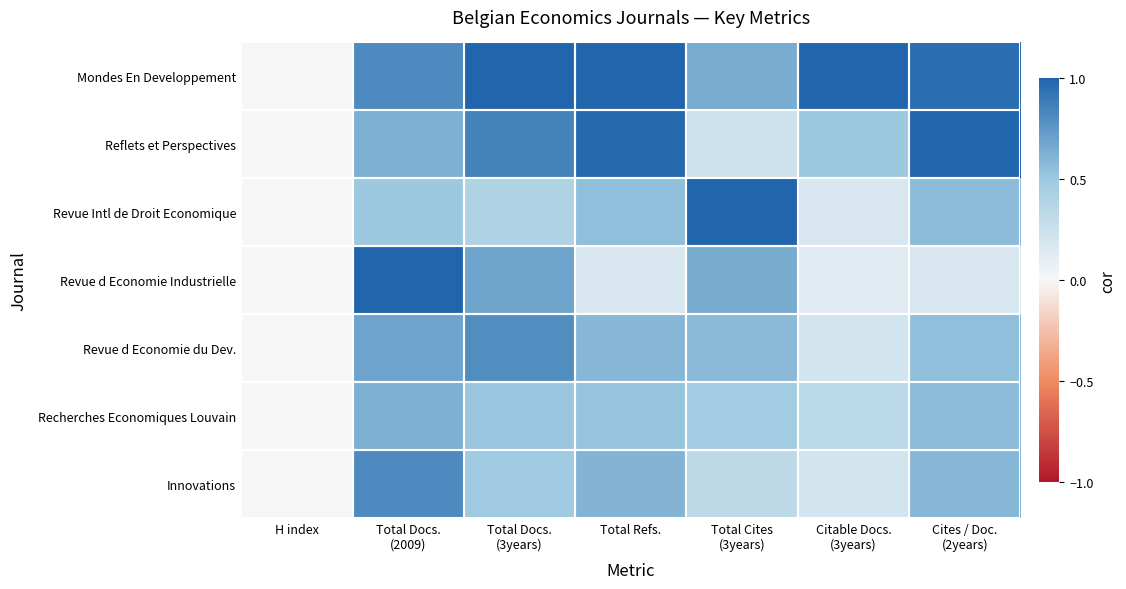

Which category has the highest value across all series?

Total Docs.
(3years)